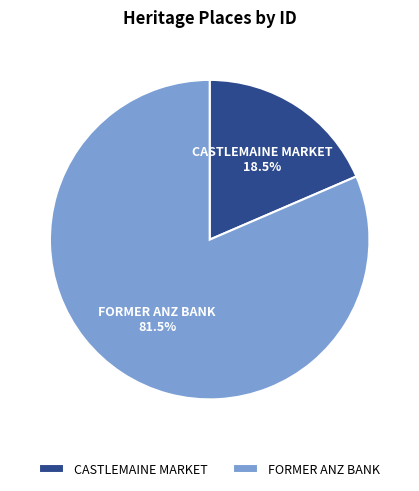

Rank the categories by value from highest to lowest.

FORMER ANZ BANK, CASTLEMAINE MARKET